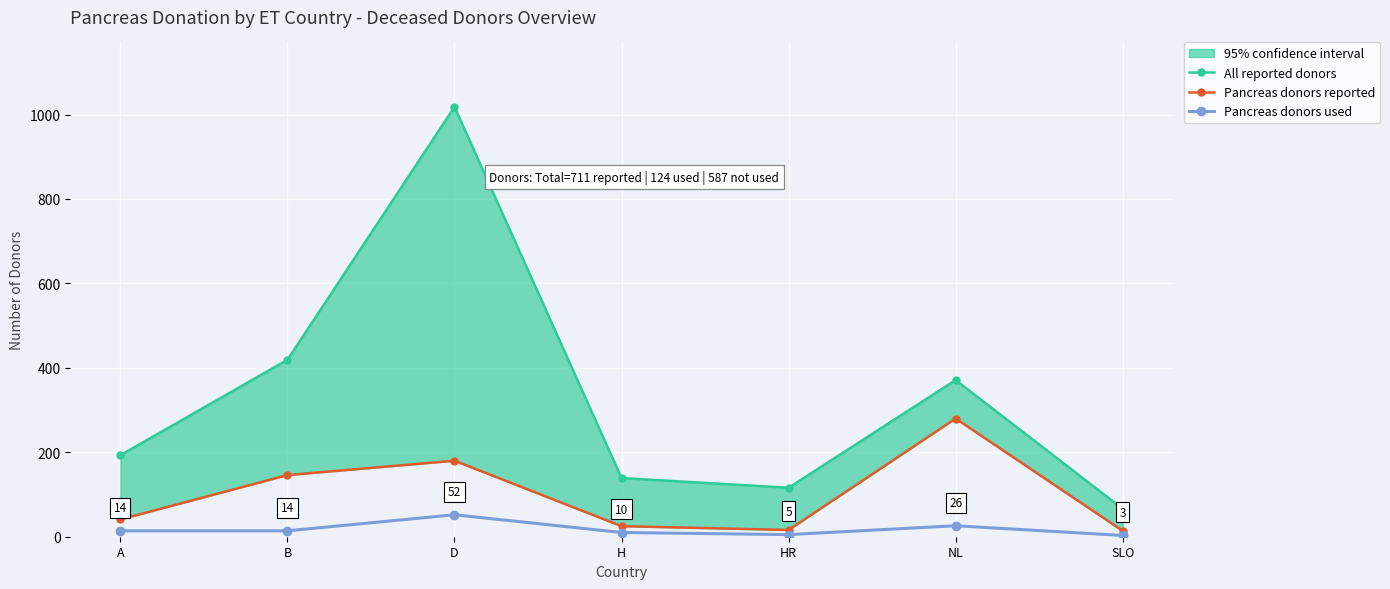

What is the highest value of the All reported donors series?

1018